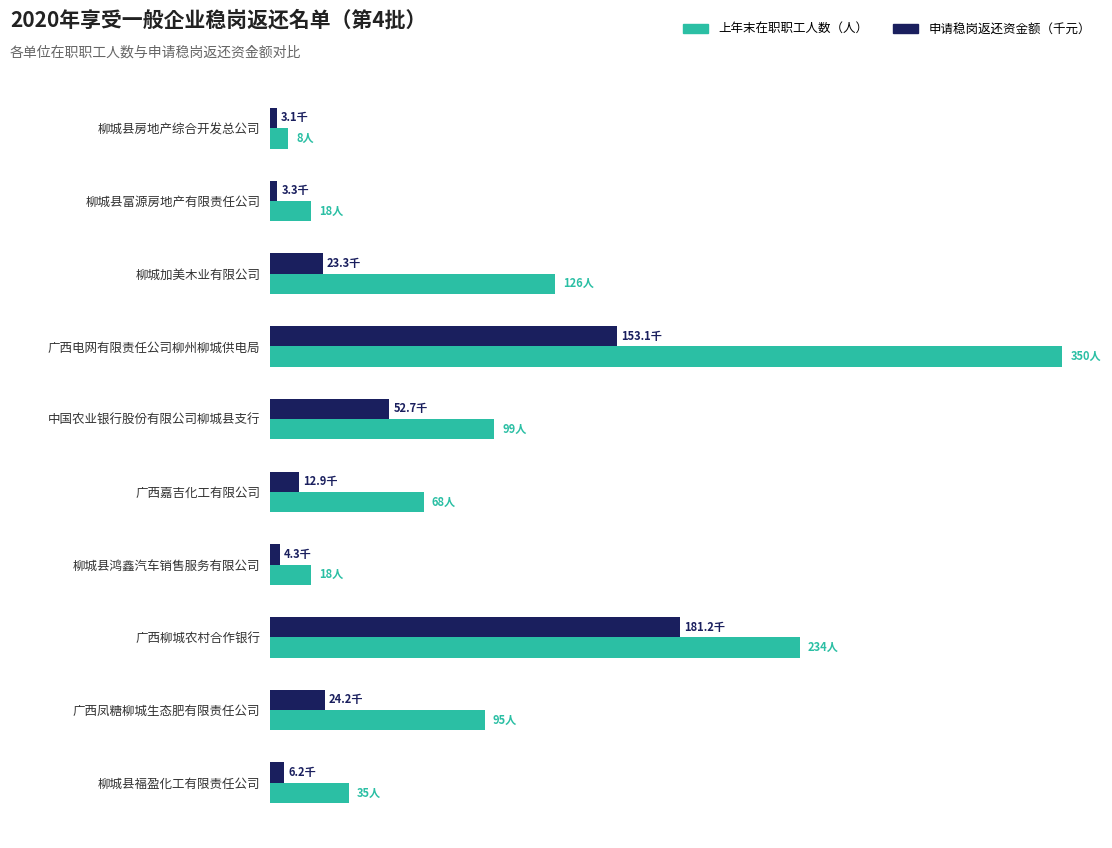

What are all the series names shown in the legend?

上年末在职职工人数（人）, 申请稳岗返还资金额（千元）